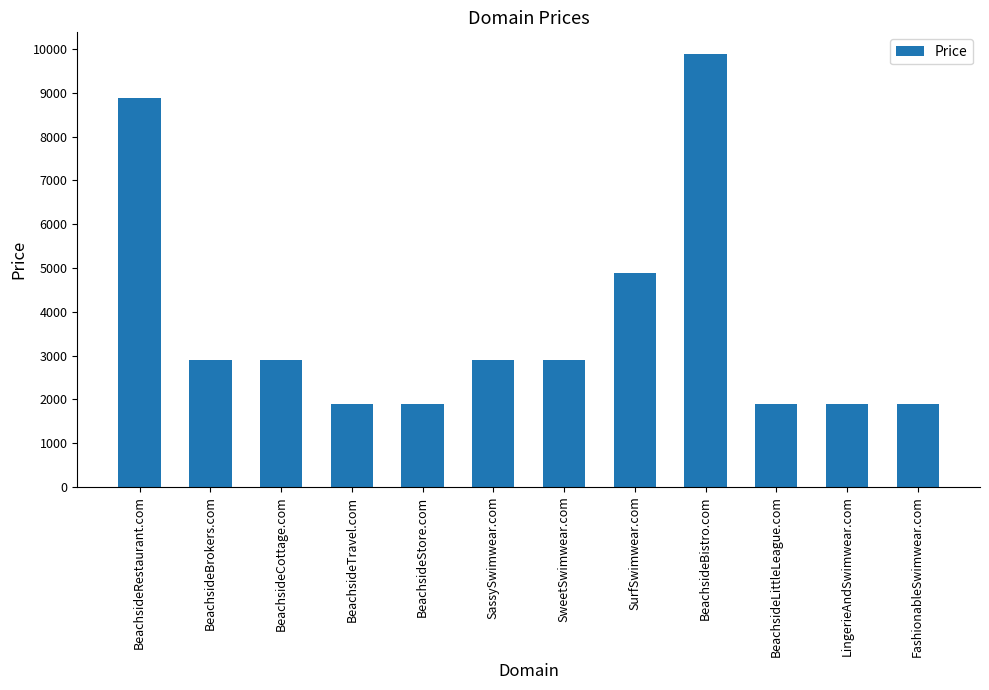

What is the greatest value displayed?

9888